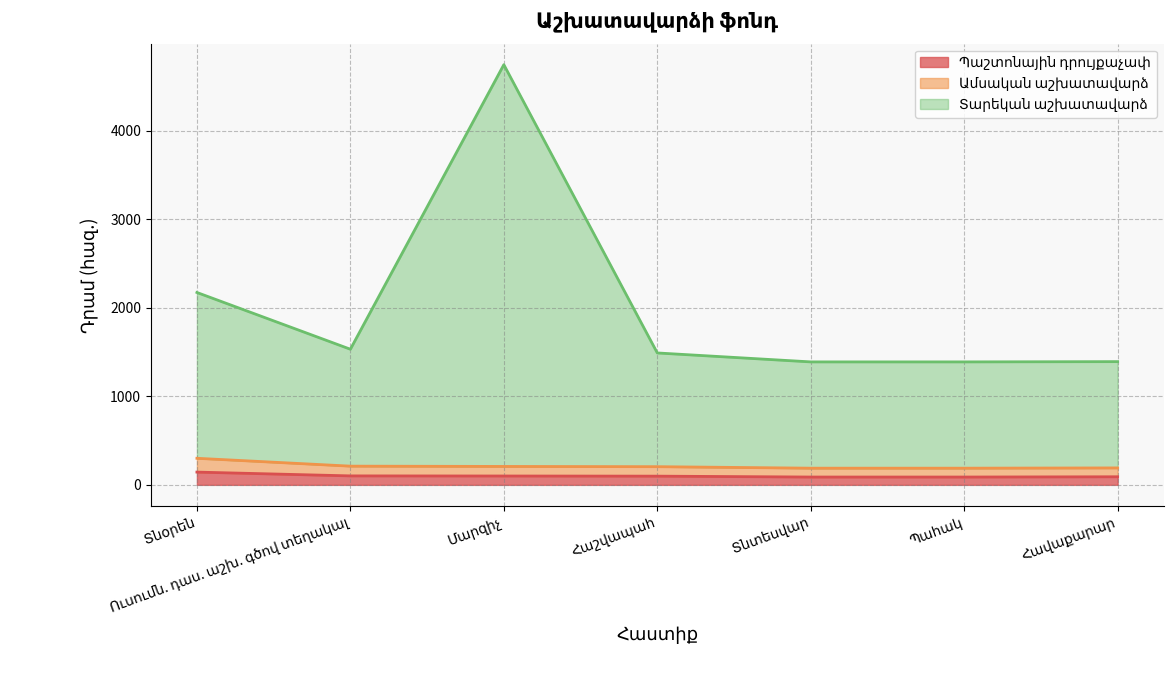

What is the difference between the second highest and second lowest values in the Պաշտոնային դրույքաչափ series?

13.0